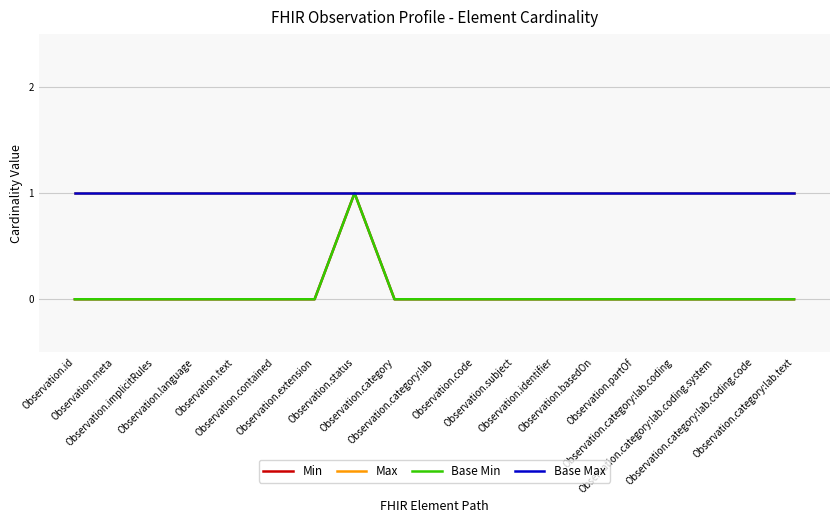

Does the chart have visible grid lines?

Yes